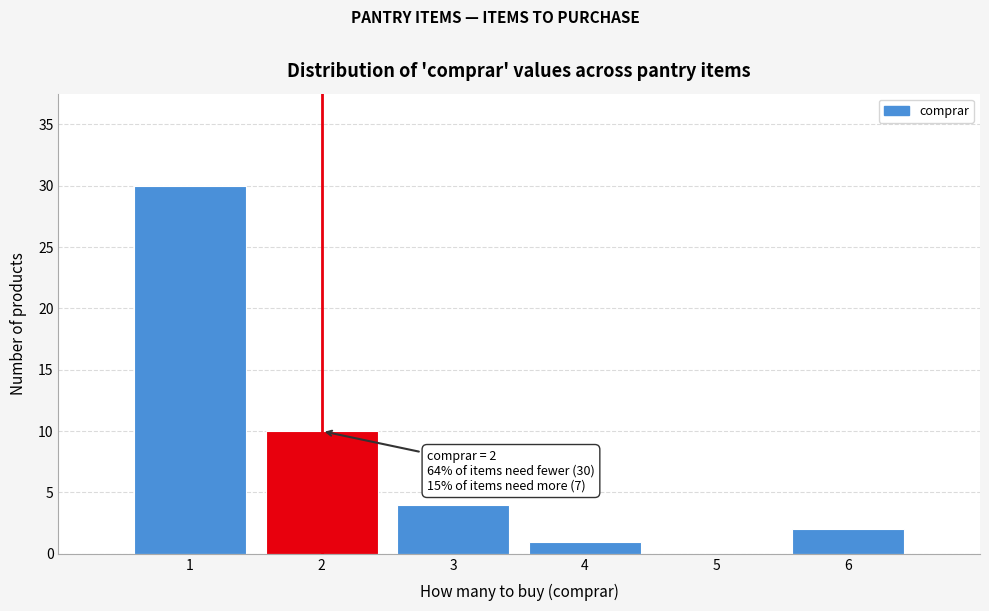

Over which range of the x-axis is the bar tallest?

0.5 to 1.5